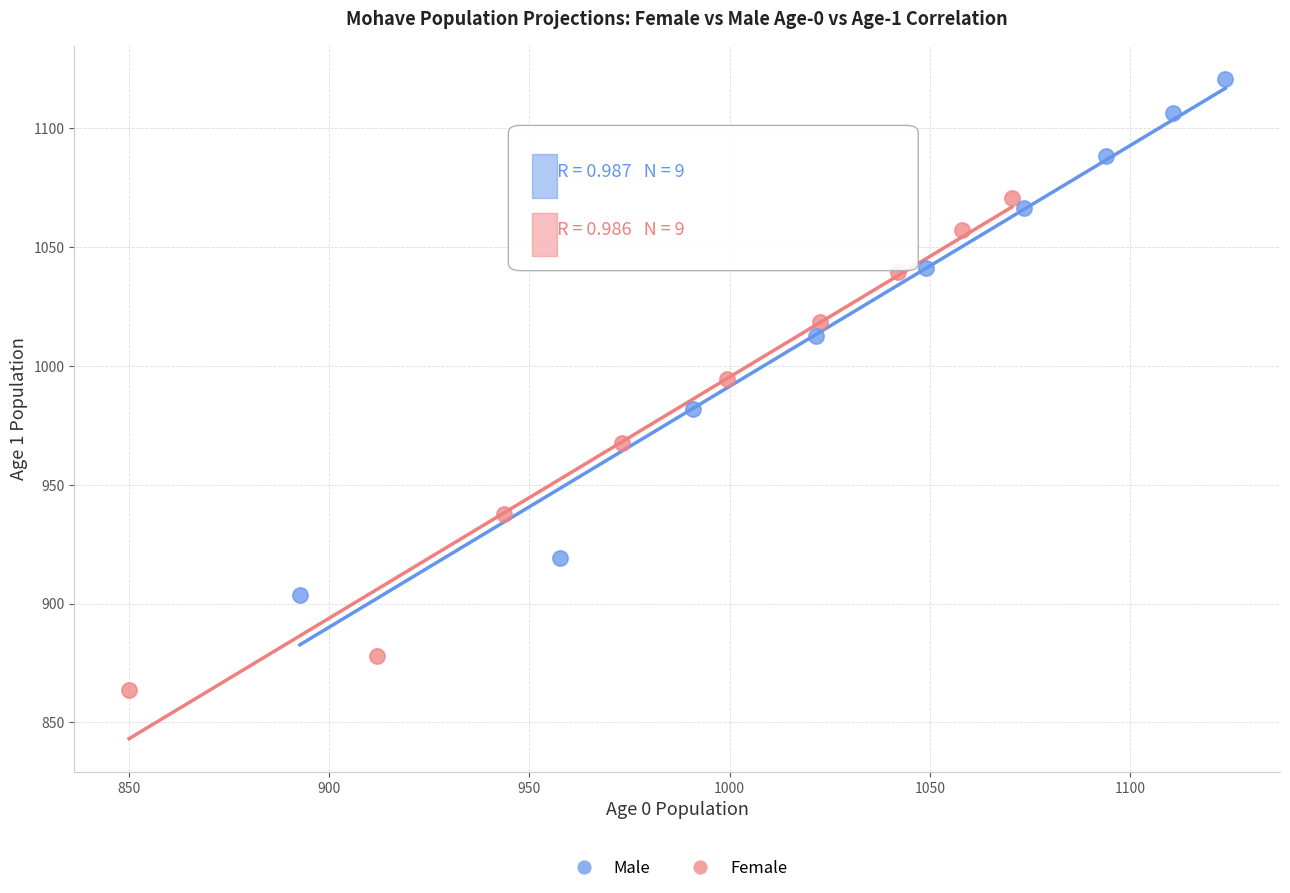

Which series reaches the minimum Y coordinate?

Female